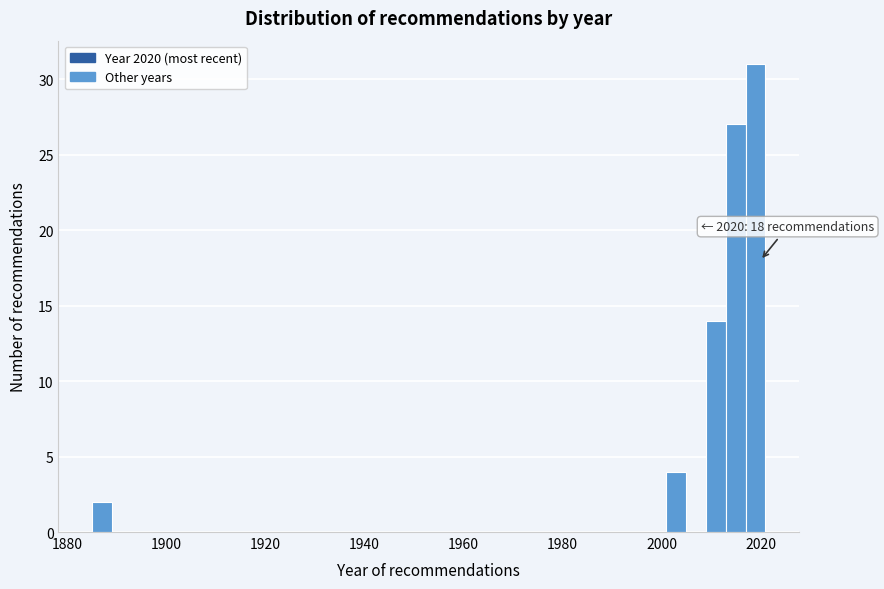

Around what value on the x-axis is the tallest bar? Give the approximate position of its centre, as read against the axis.

2020